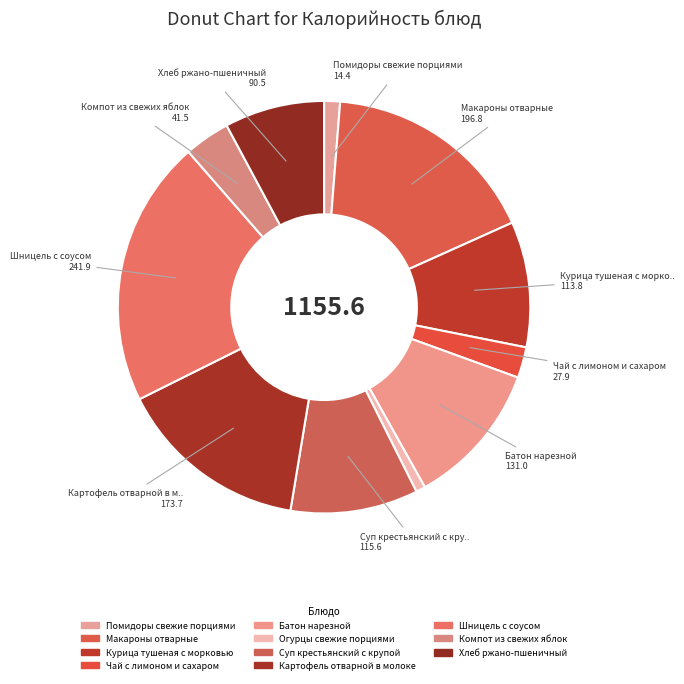

Is it true that Макароны отварные is 17% of the pie?

True